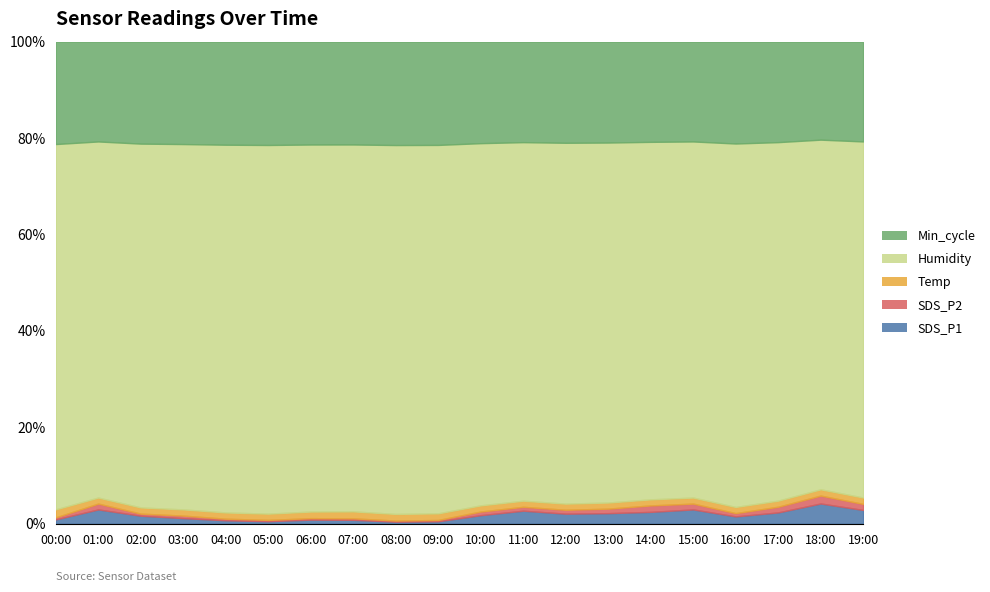

True or false: Temp and Min_cycle cross at least once.

False